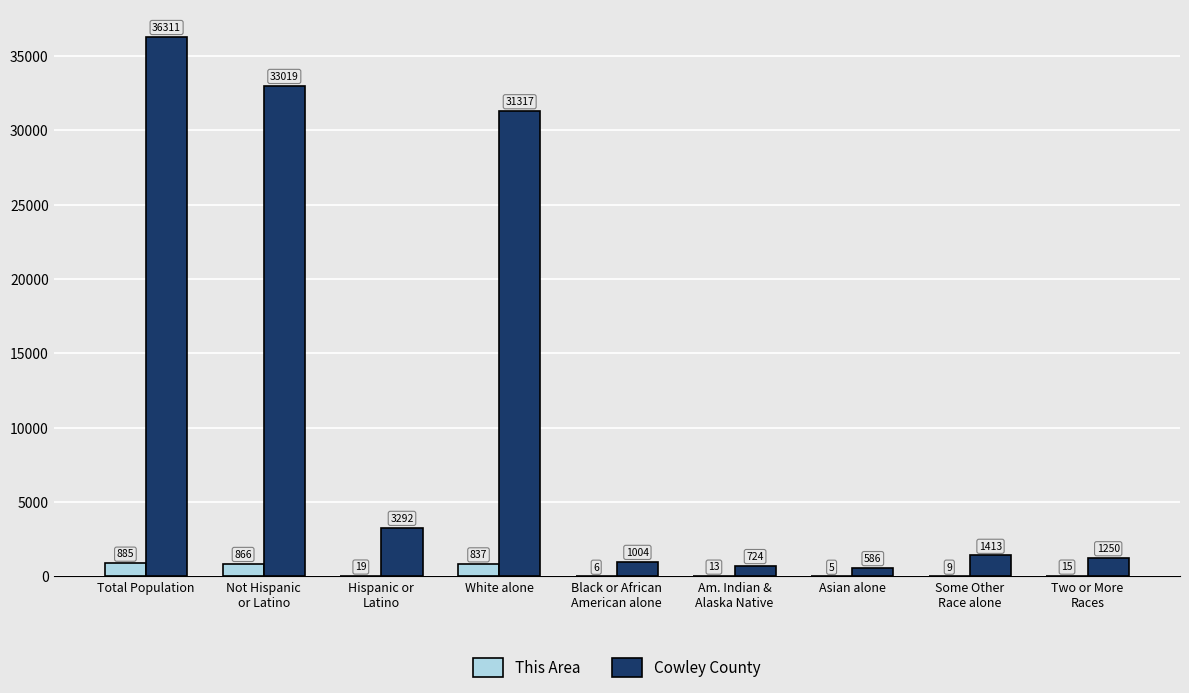

Read the Cowley County value at Total Population, to the nearest 10.

36310